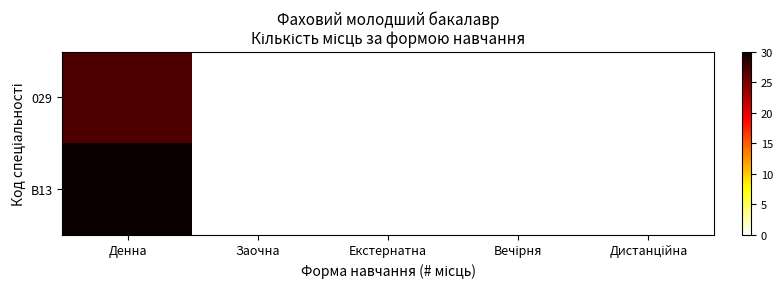

Which series has the widest spread of values?

B13